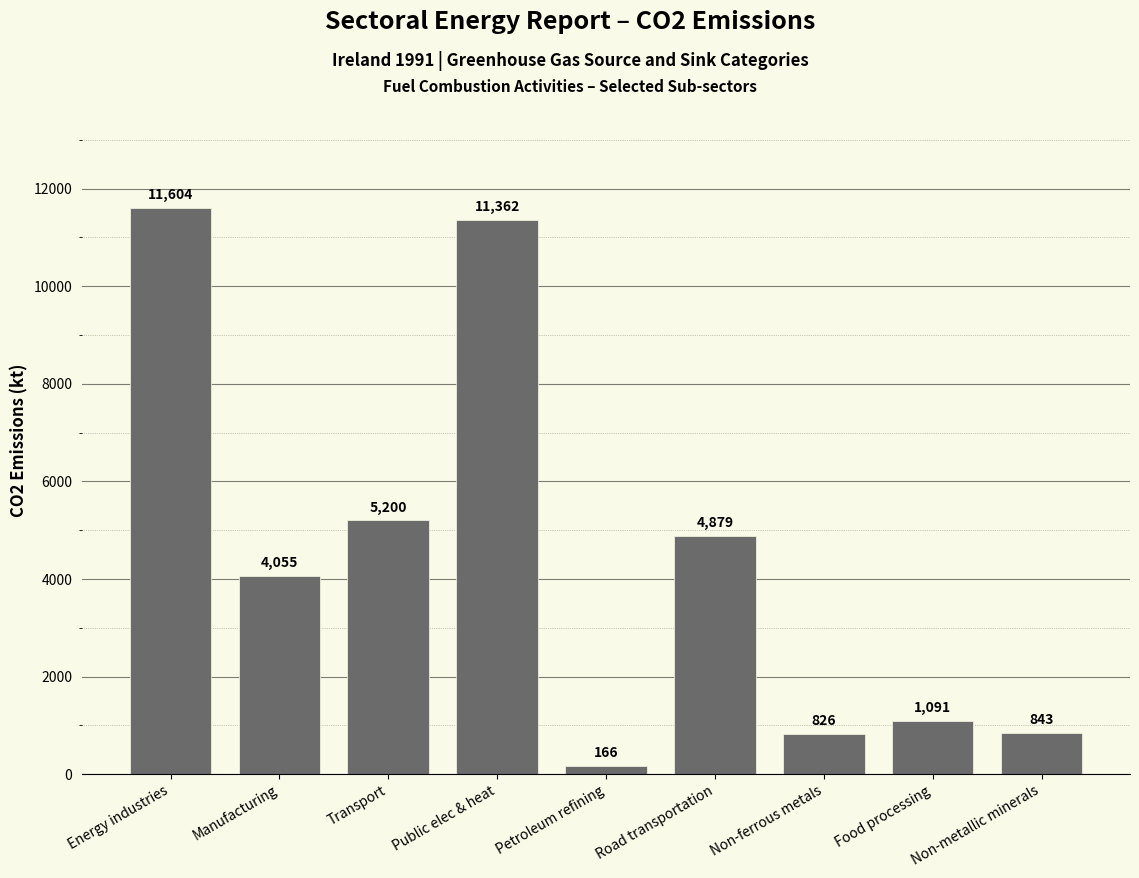

What position from the right is Food processing?

2